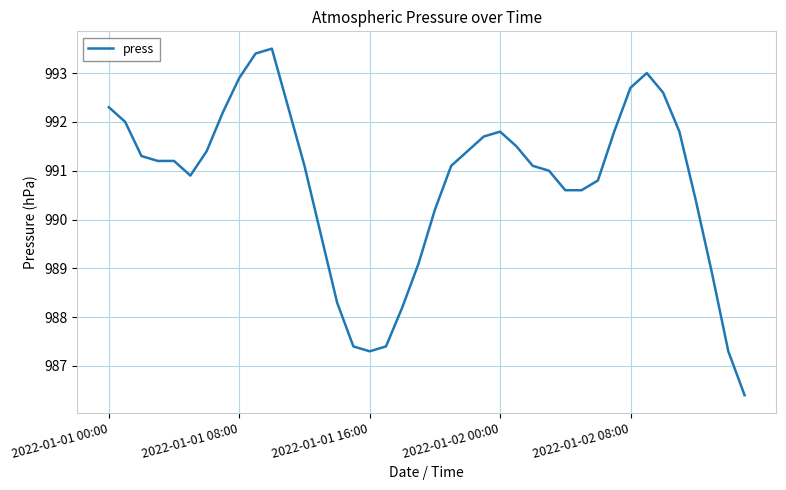

What is the greatest value displayed?

993.5